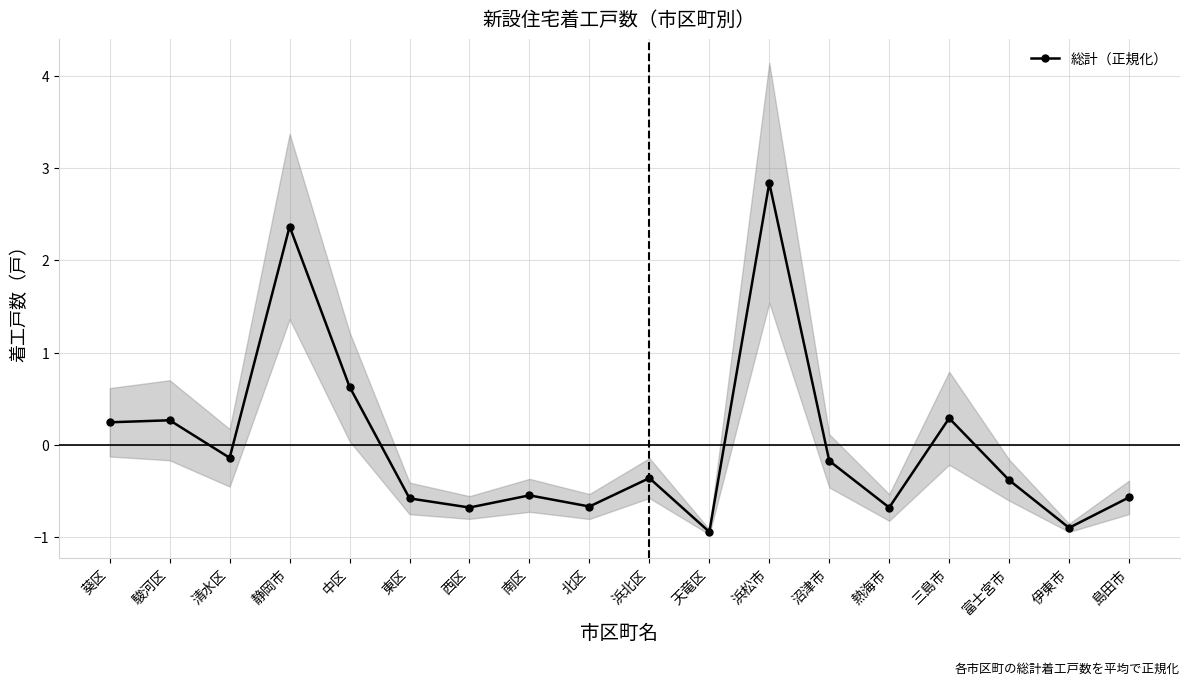

Is it true that the value at 北区 is -0.7?

True